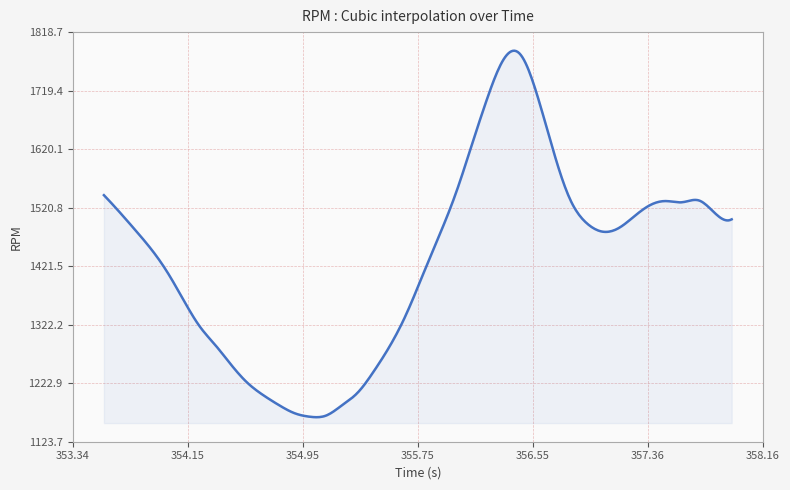

What is the maximum value shown in the chart?

1787.1